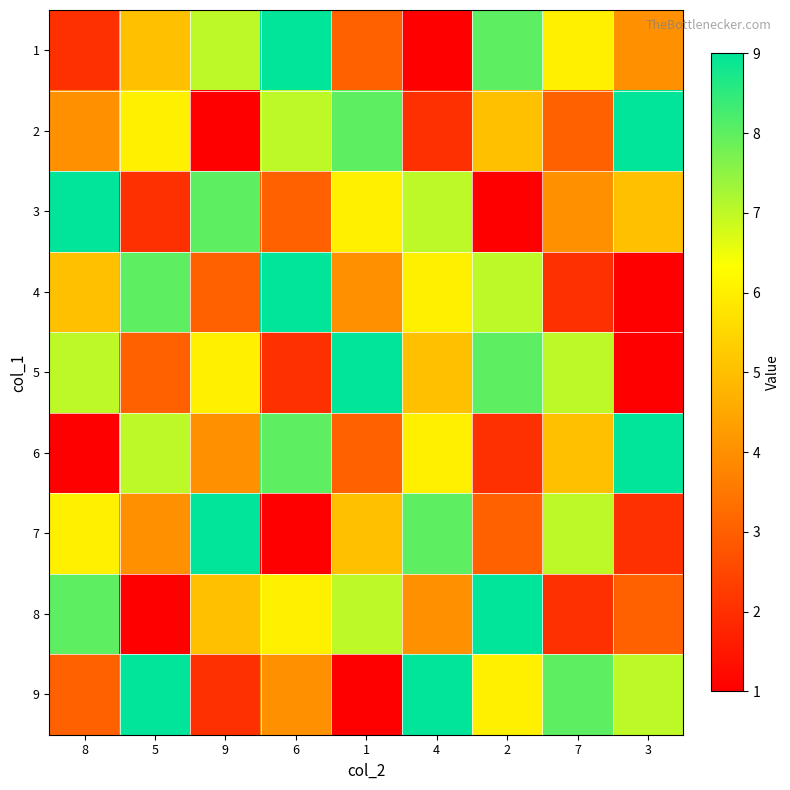

Which has a higher value, 7 or 4?

7